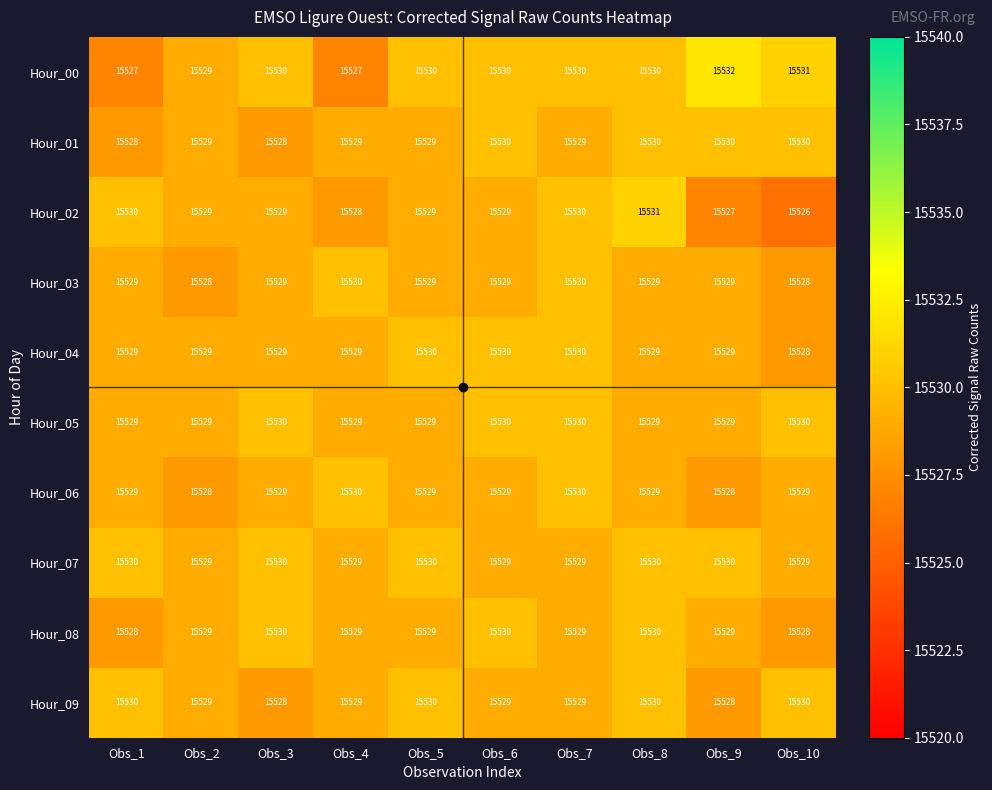

What is the spread (max minus min) of values at Obs_1?

3